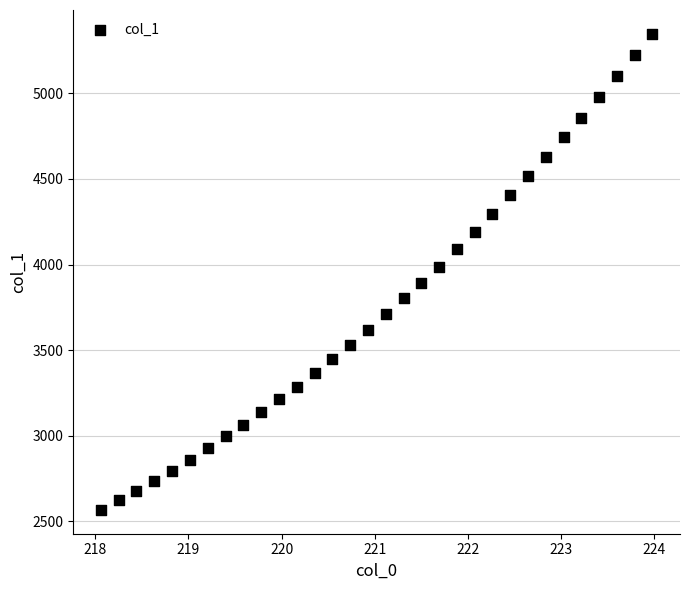

What is the range of Y values (max minus min)?

2780.3